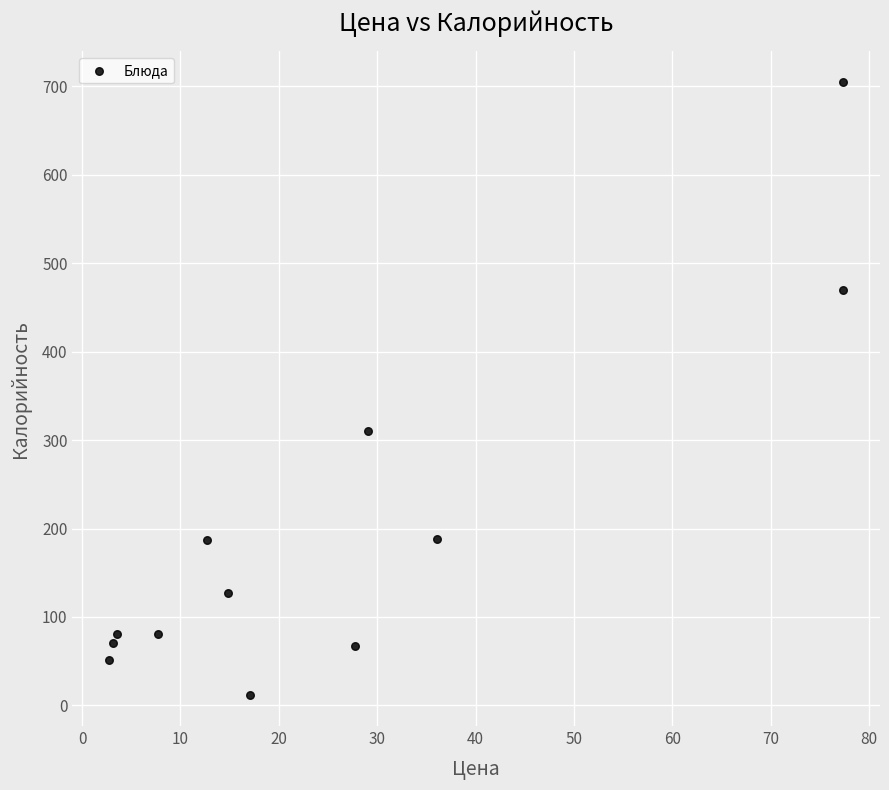

What Y value in the scatter plot is closest to 358?

310.2